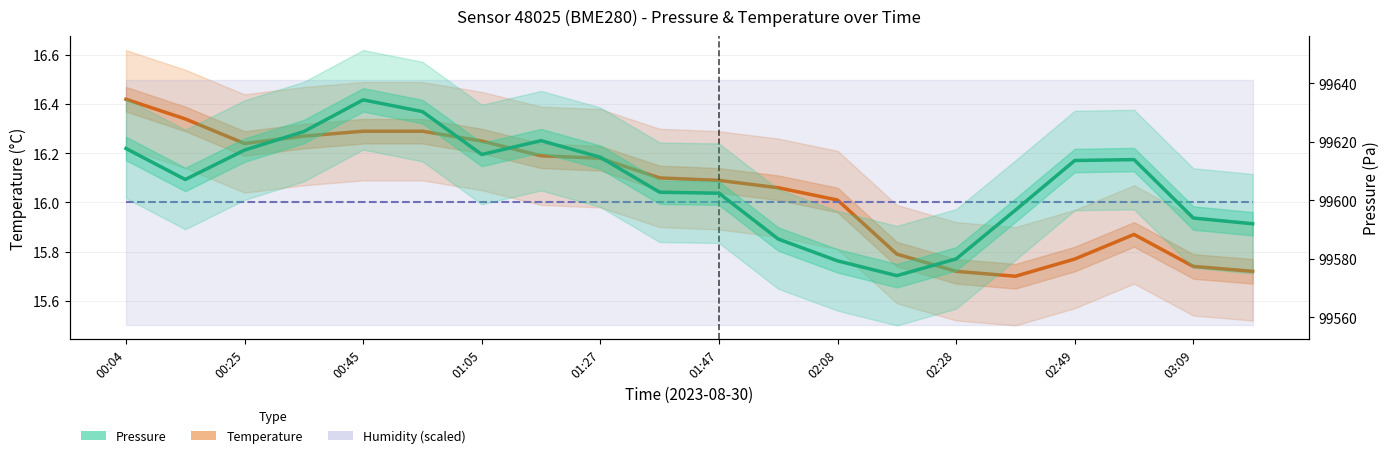

Rank the series by their average value, from highest to lowest.

Pressure, Temperature